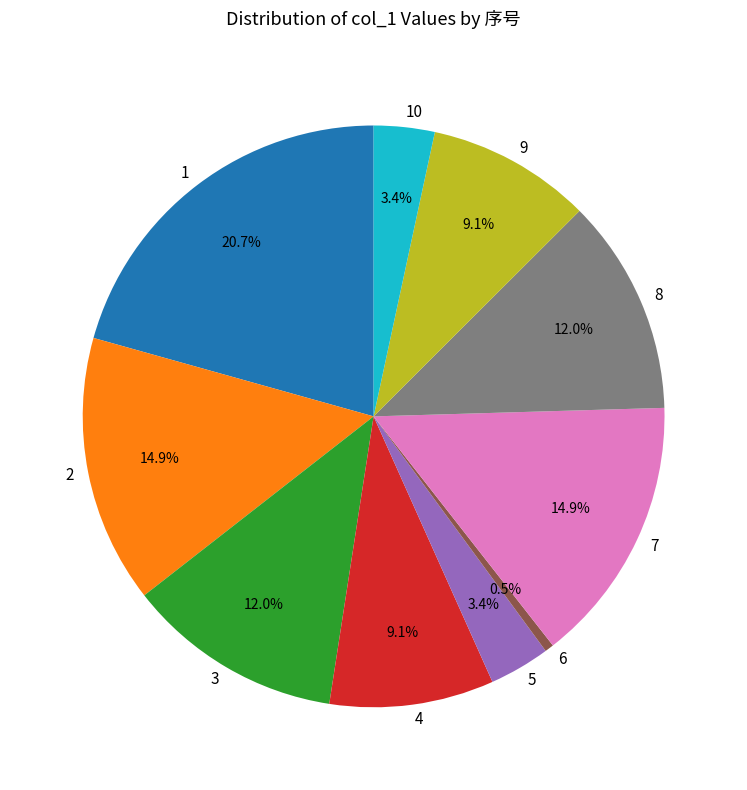

To the nearest percent, what percentage of the pie is 3?

12%